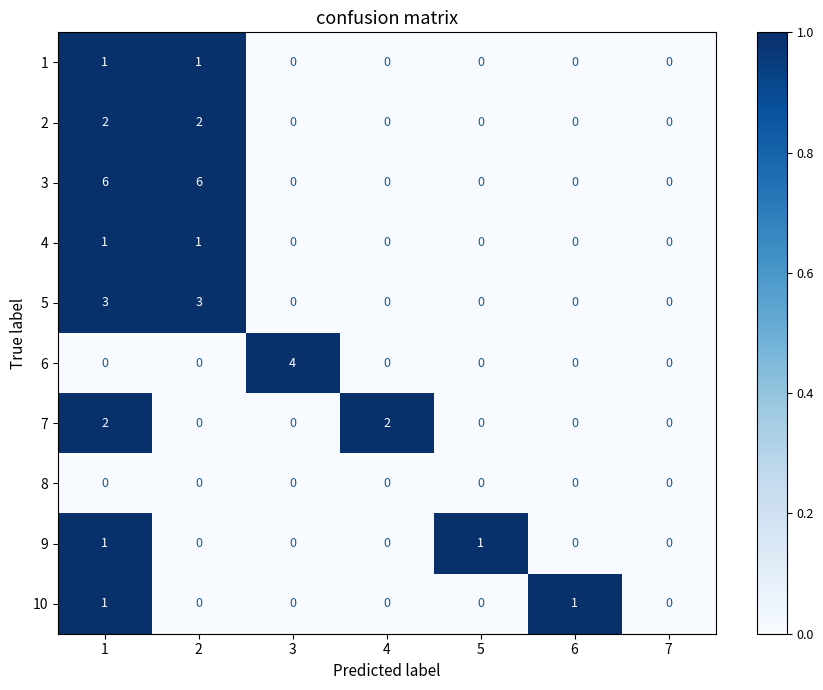

Which series has the largest total across all categories?

3